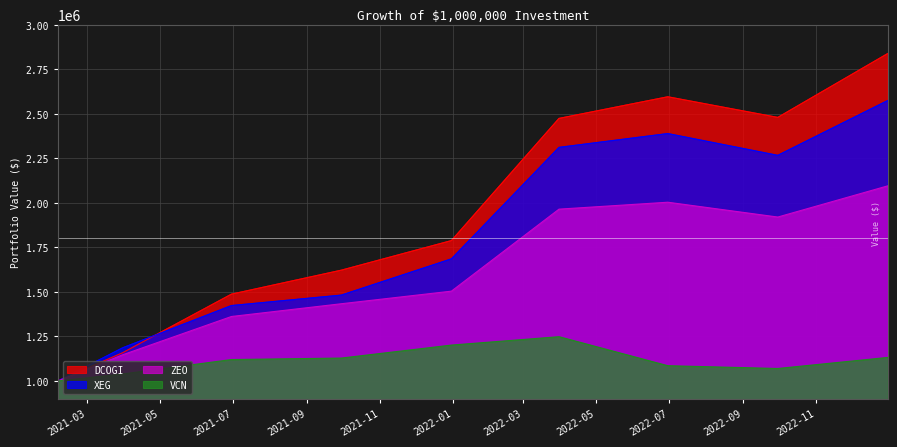

Between which two adjacent categories do XEG and DCOGI first intersect?

2021-03-31 and 2021-06-30